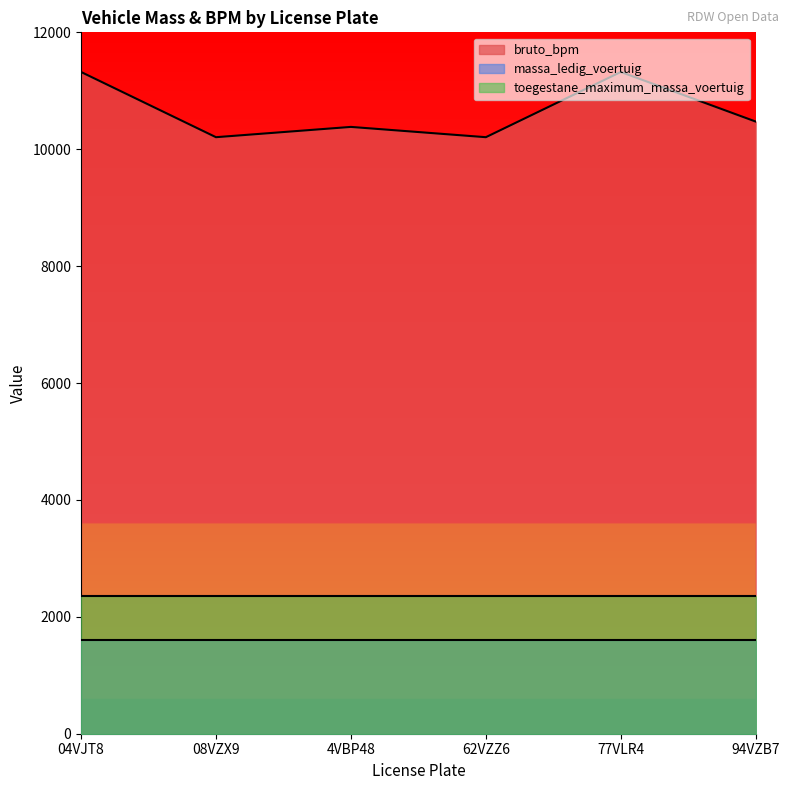

True or false: bruto_bpm and toegestane_maximum_massa_voertuig cross at least once.

False